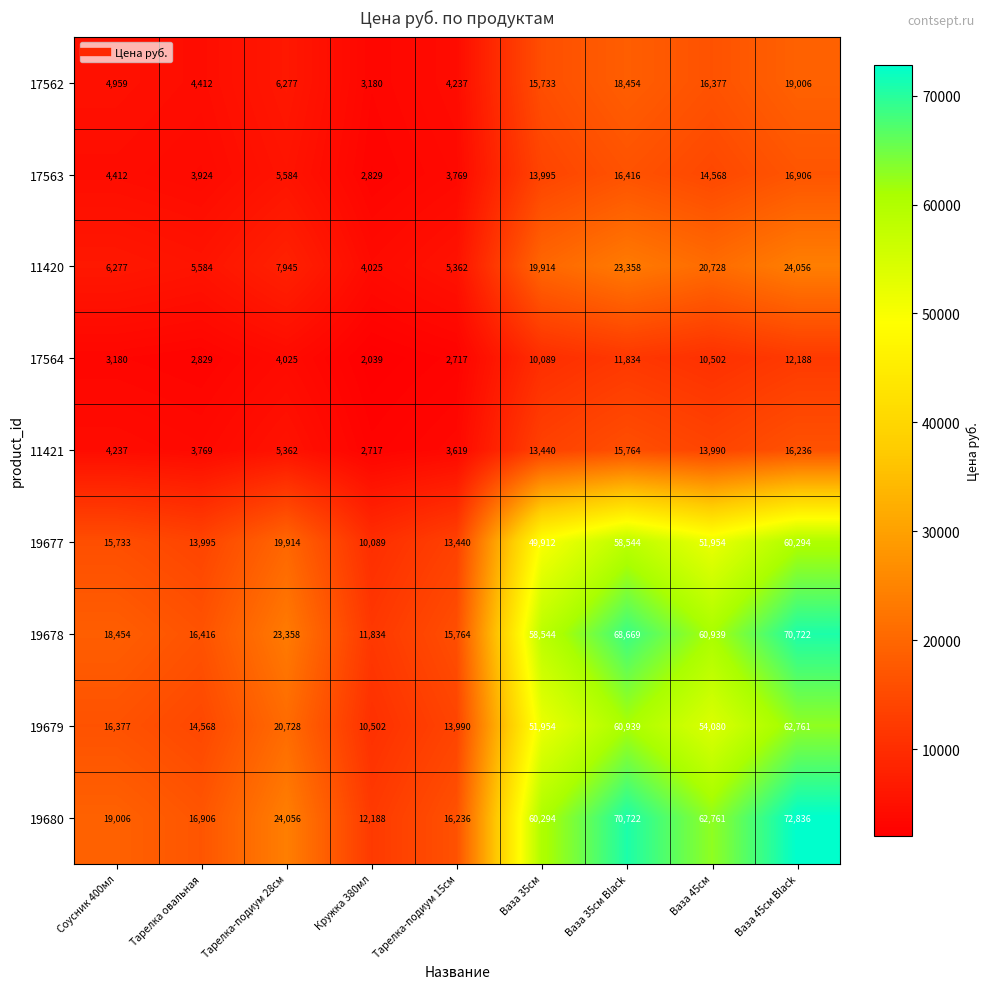

The 17563 series shows 4119 at Кружка 380мл. True or false?

False